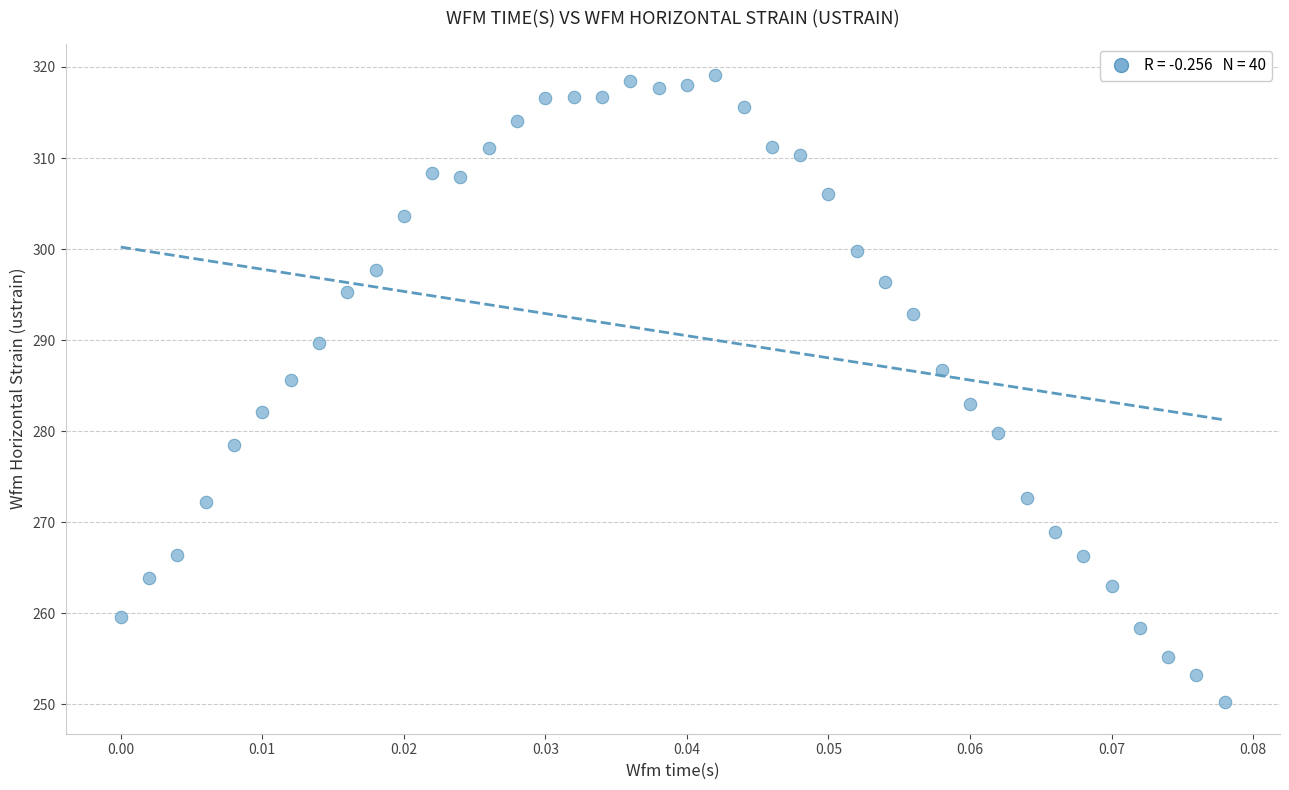

What is the range of Y values (max minus min)?

68.9